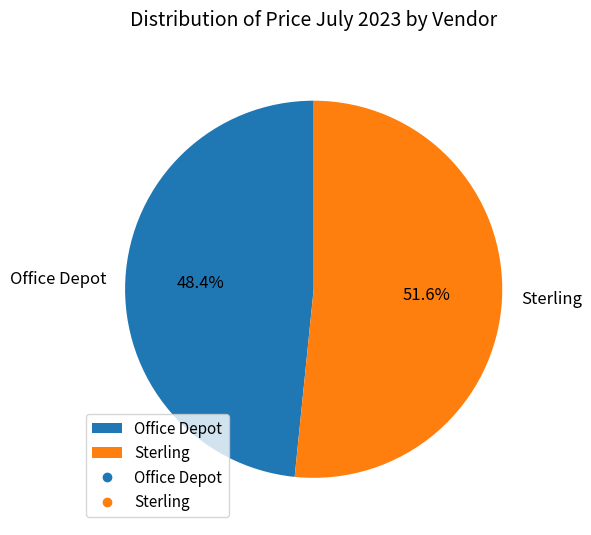

To the nearest percent, what is the difference between the largest and smallest slice percentages?

3%